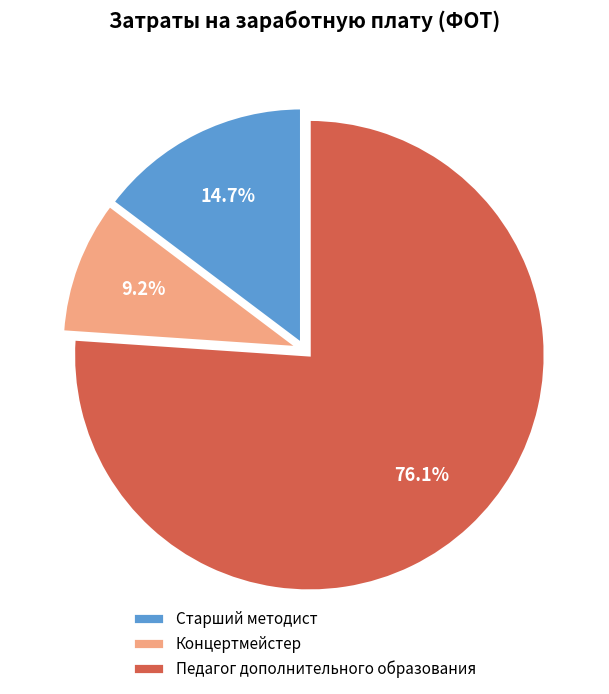

Is there any slice that represents more than half of the pie?

Yes